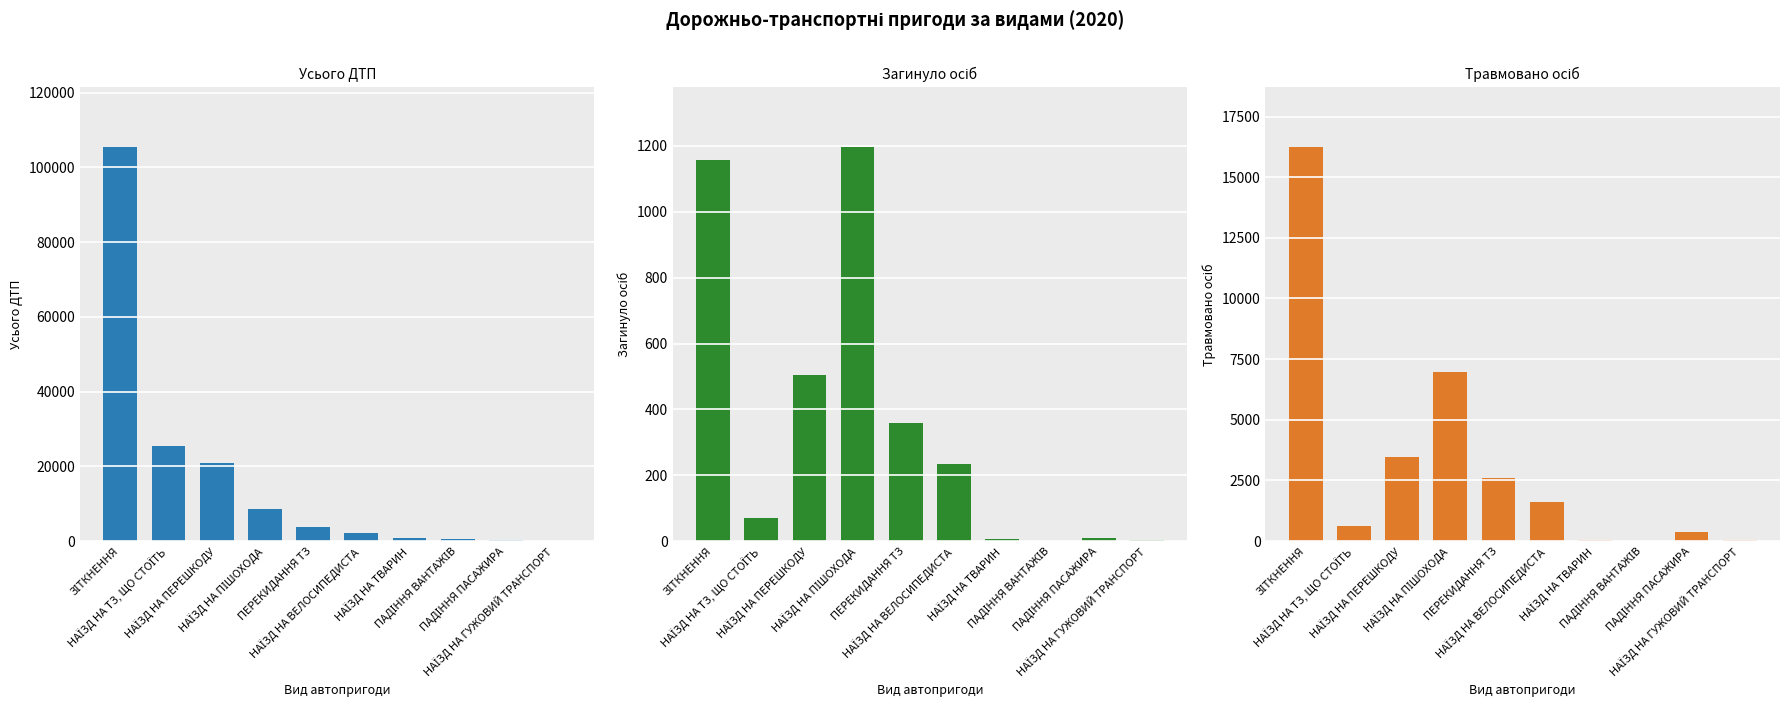

What are all the series names shown in the legend?

Усього ДТП, Загинуло осіб, Травмовано осіб